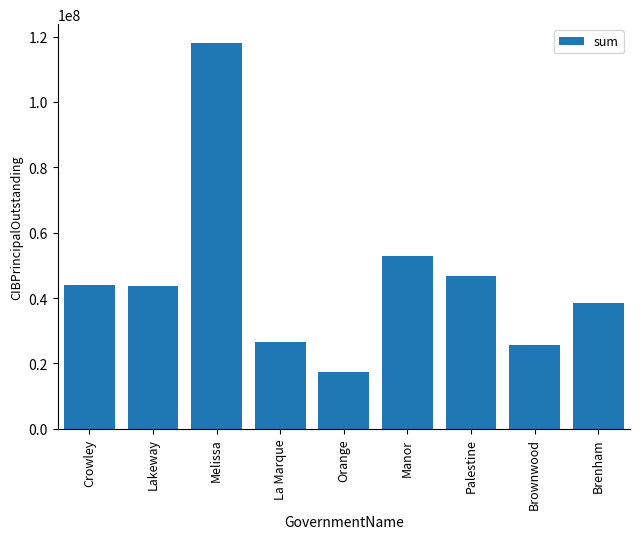

What is the ratio of the value at La Marque to the value at Palestine?

0.6